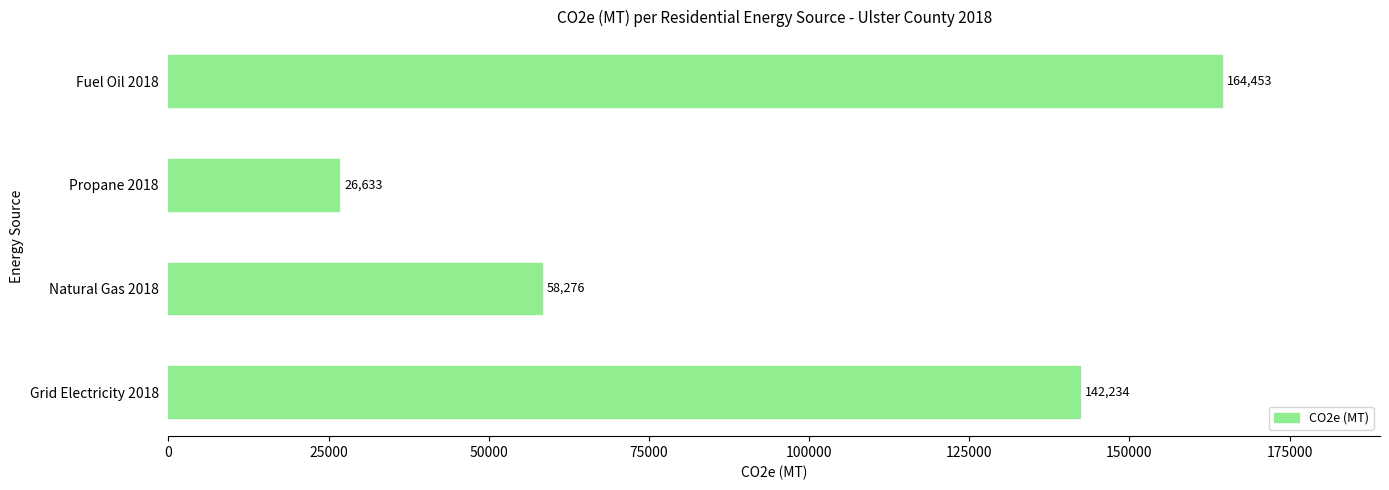

Is it true that the value at Natural Gas 2018 is 58276.2?

True